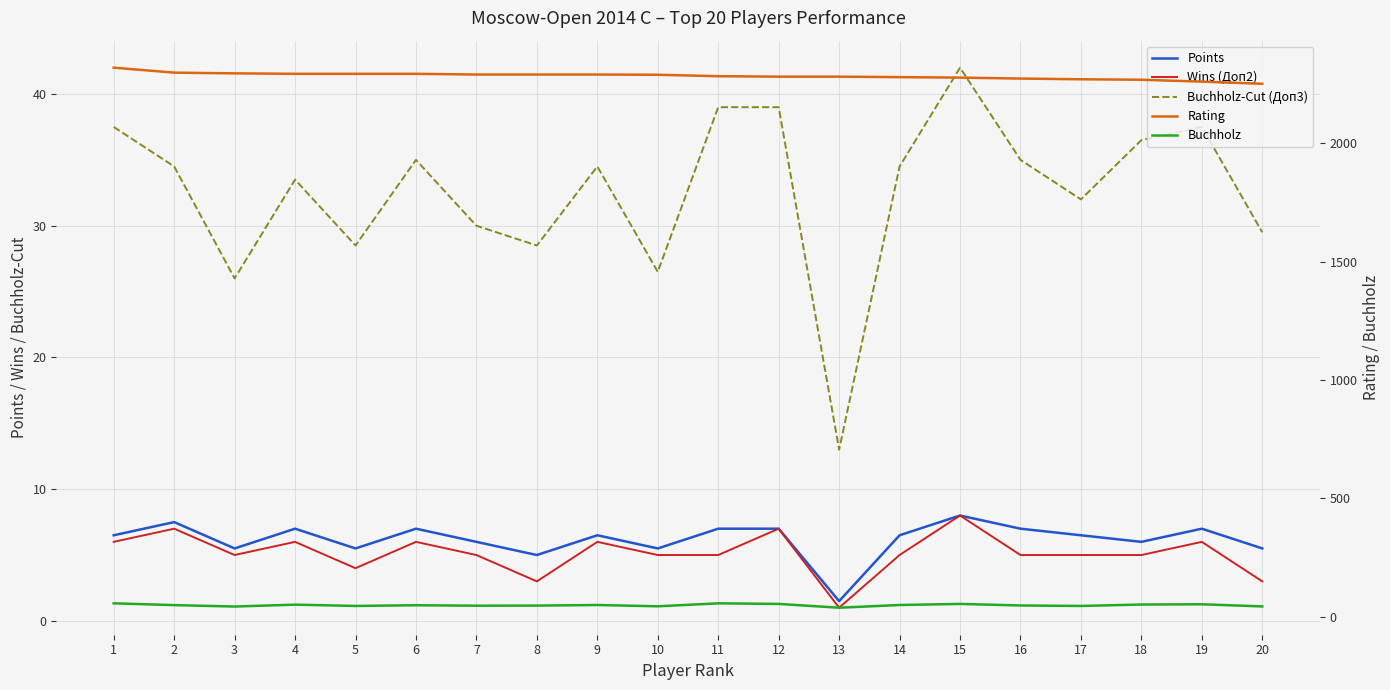

What is the value of the Buchholz-Cut (Доп3) point at the 15th from the left?

42.0